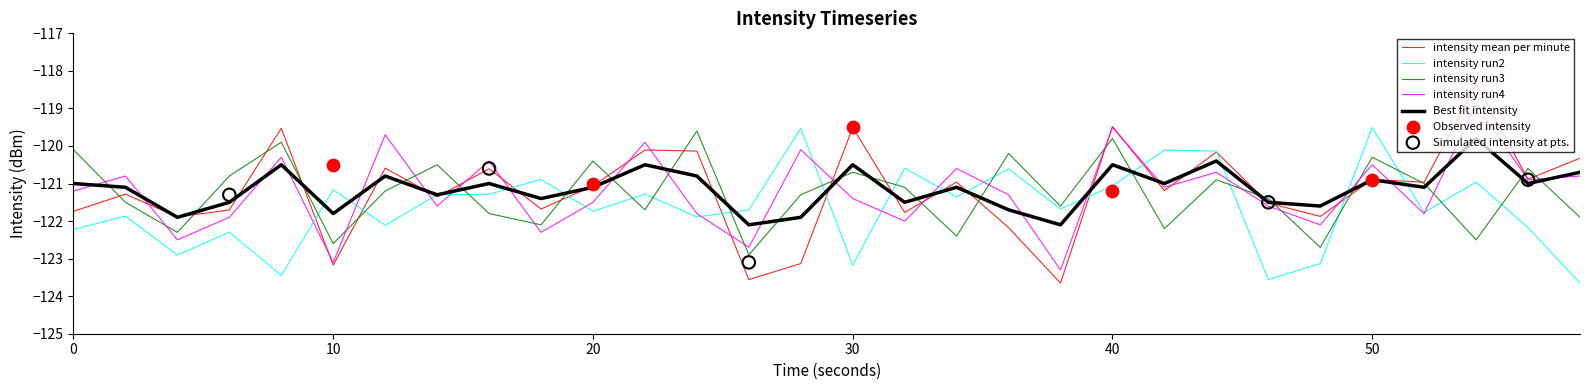

What is the minimum value for Best fit intensity?

-122.1